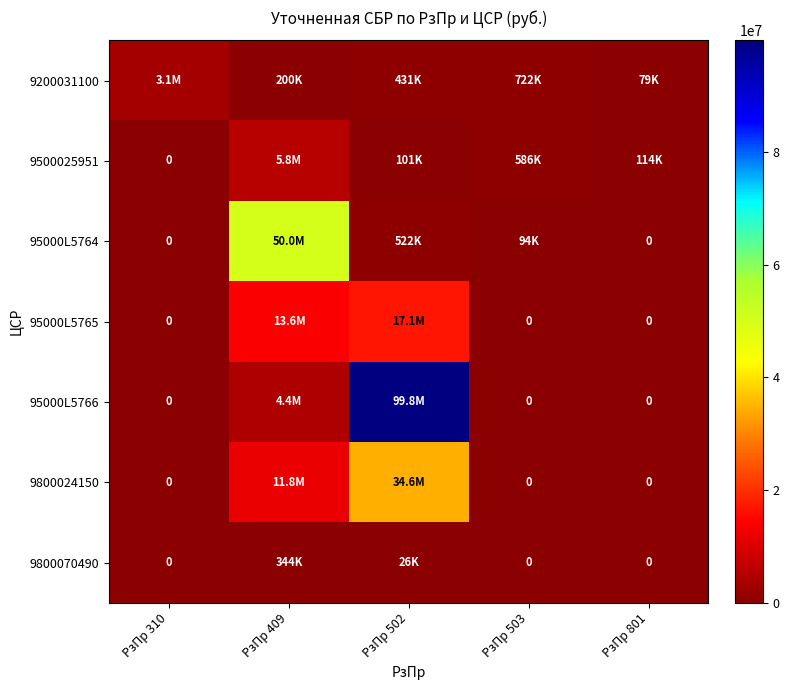

What is the greatest value displayed?

99790400.0